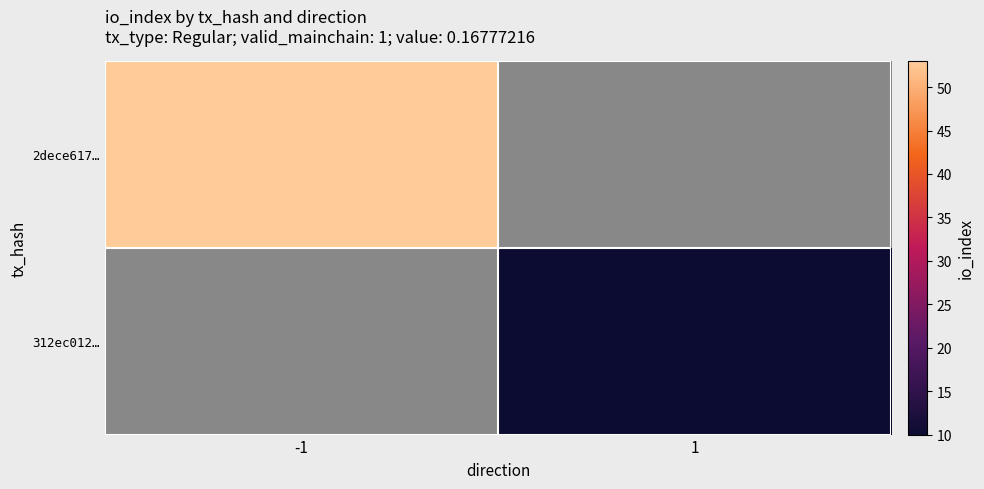

At which category does the chart reach its peak across all series?

-1